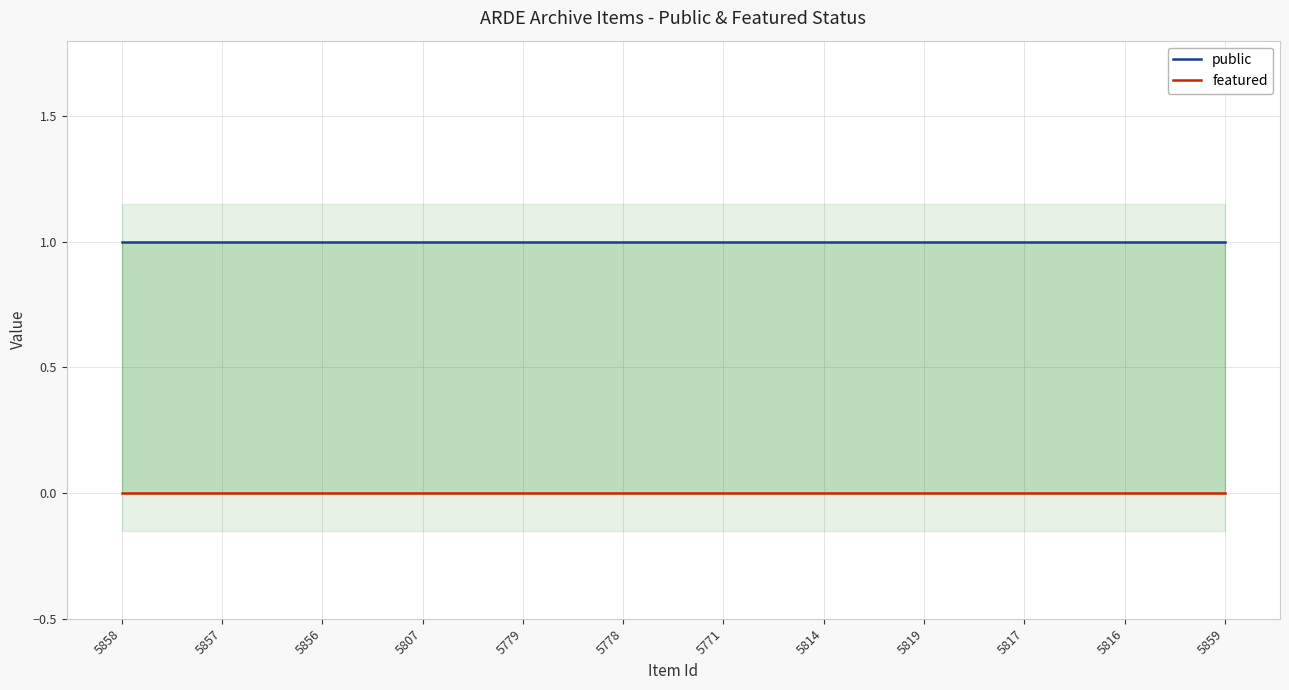

Rank the series at 5814 from highest to lowest value.

public, featured